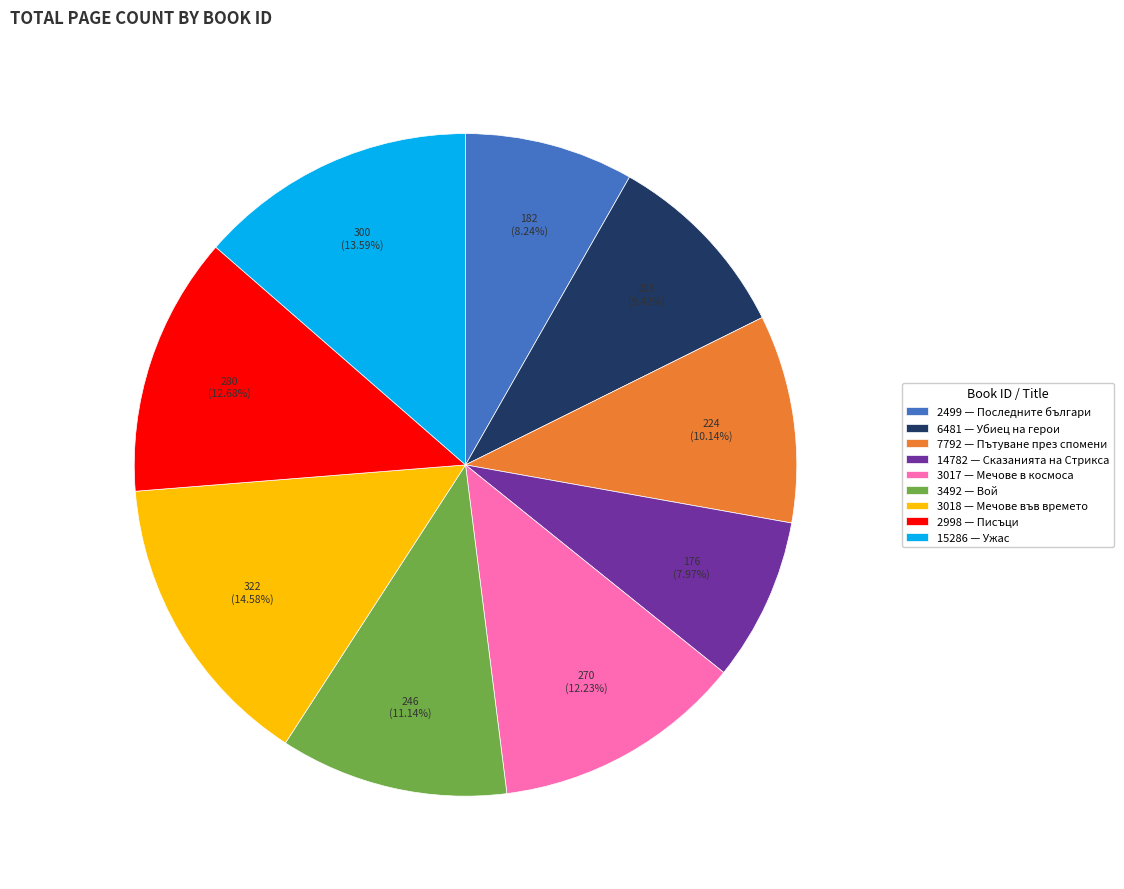

How many slices are in this pie chart?

9